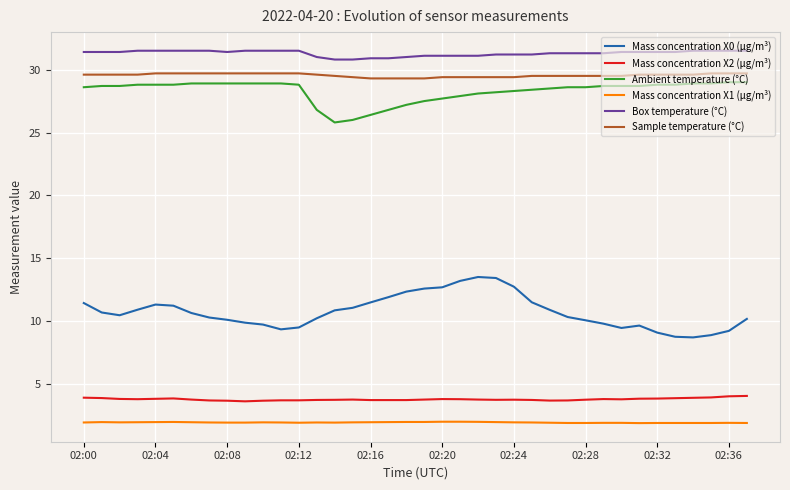

True or false: Mass concentration X2 (μg/m³) has more than 1 points higher than both neighbors.

True